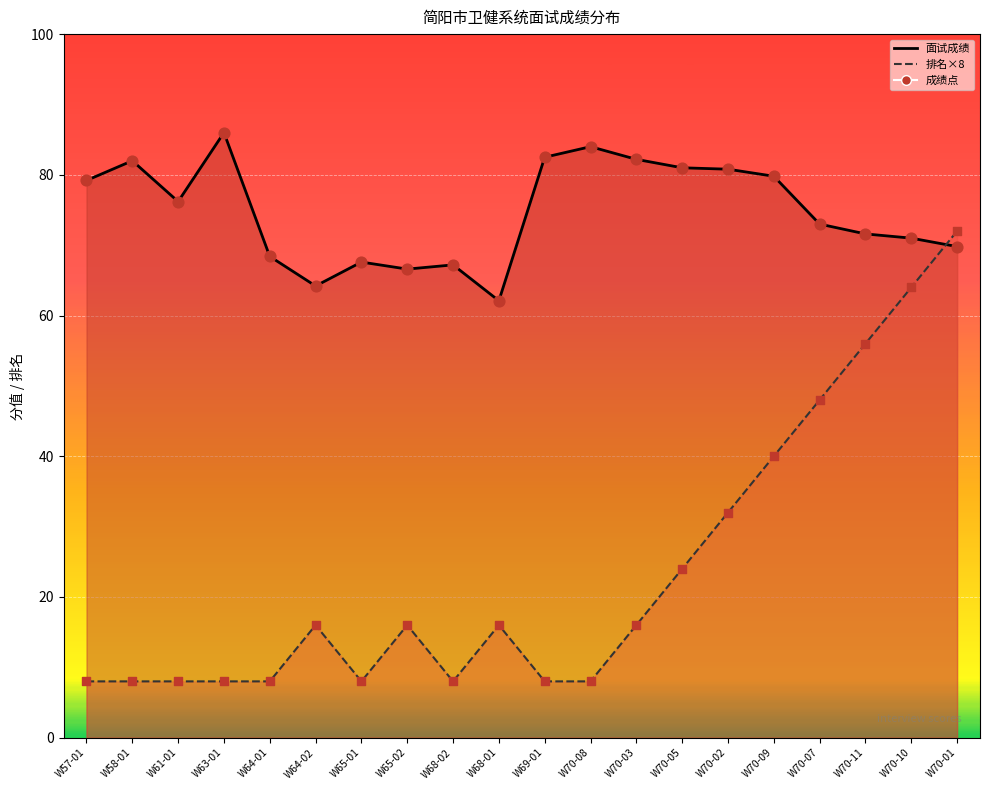

At which category is the sum across all series the highest?

W70-01